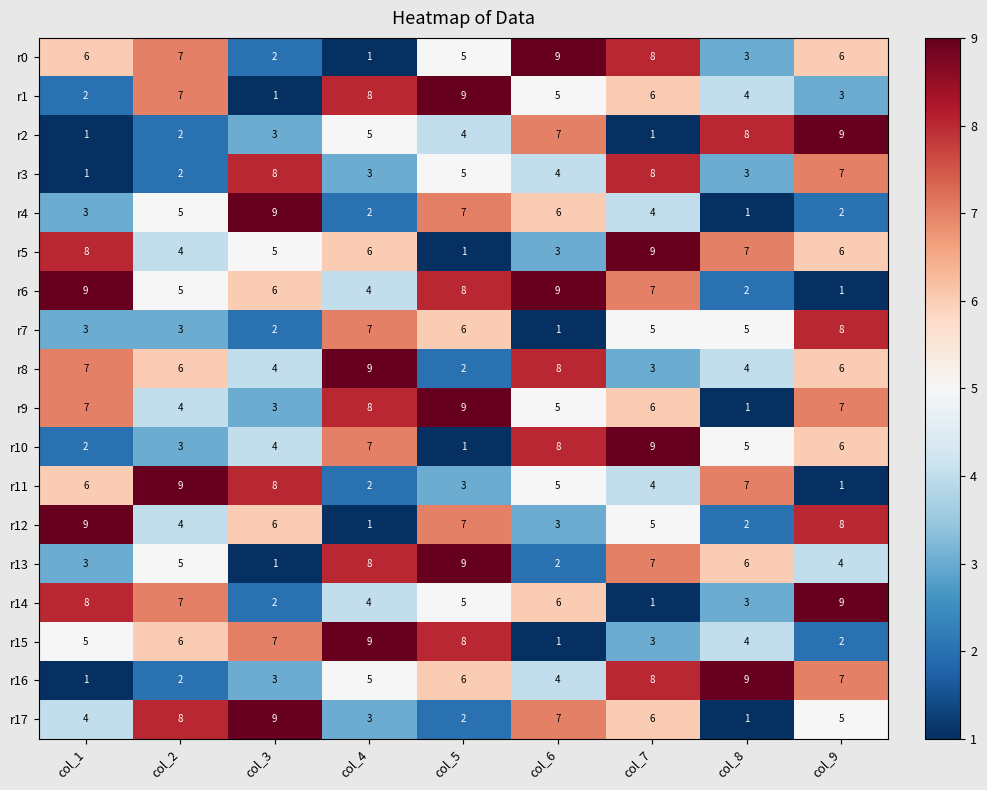

What is the maximum value for r2?

9